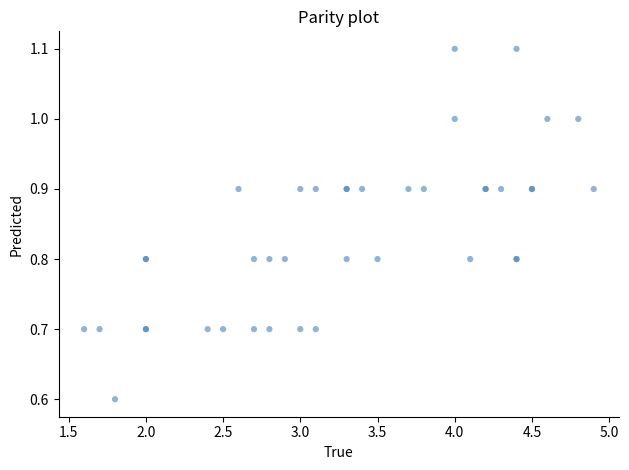

What Y value in the scatter plot is closest to 0?

0.6